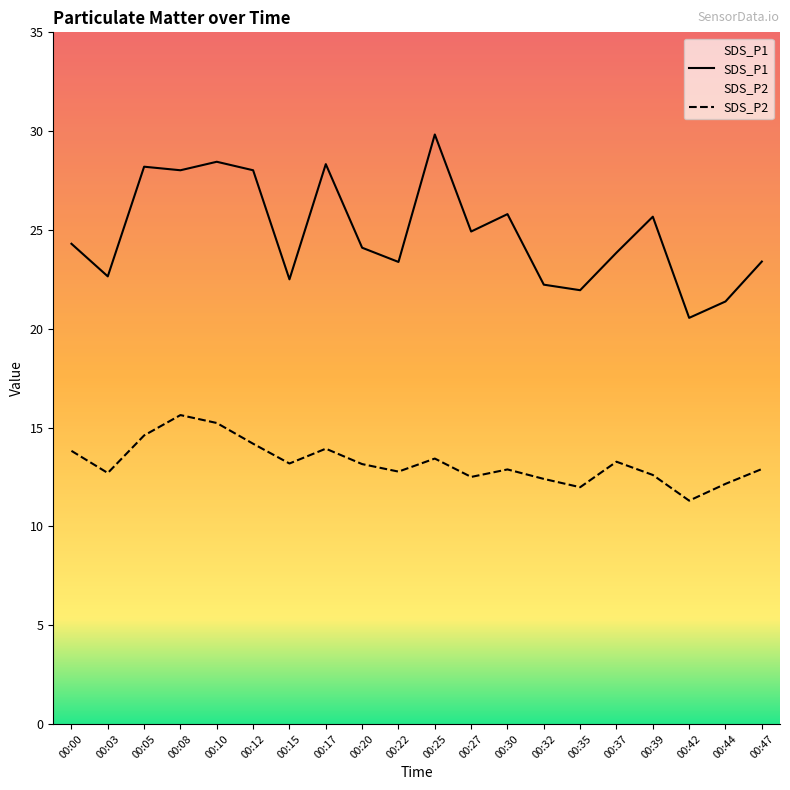

How many data points does each series have?

20